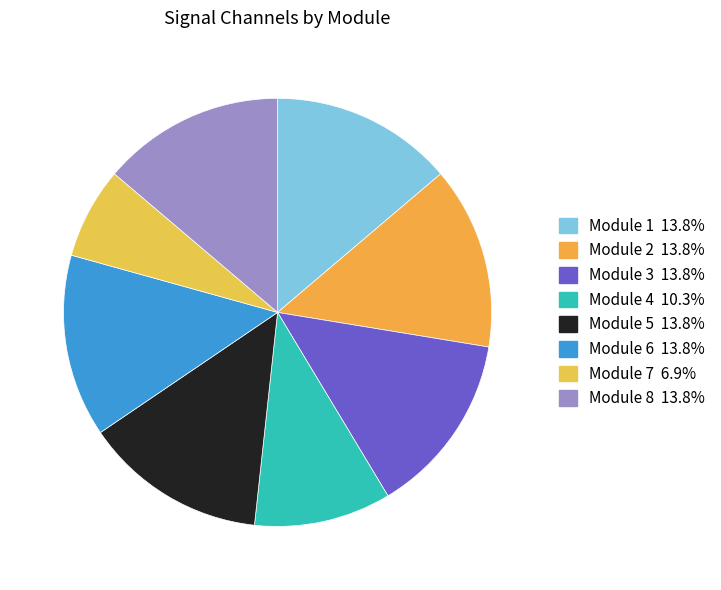

Which slice is the largest?

Module 1